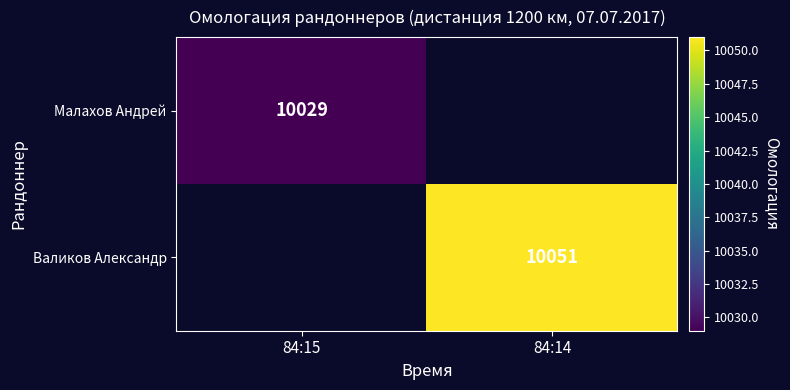

Which has a higher value, 84:15 or 84:14?

84:14